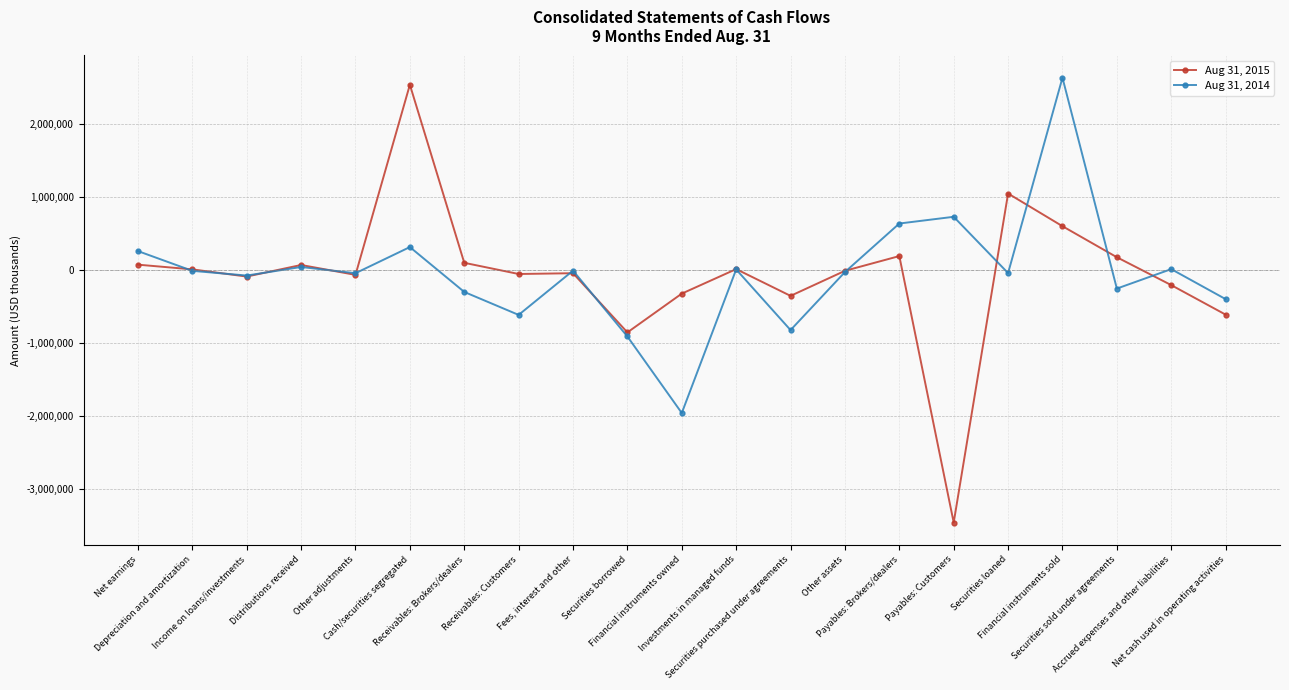

What is the sum of the Aug 31, 2014 values at Other adjustments and Receivables: Customers?

-654135